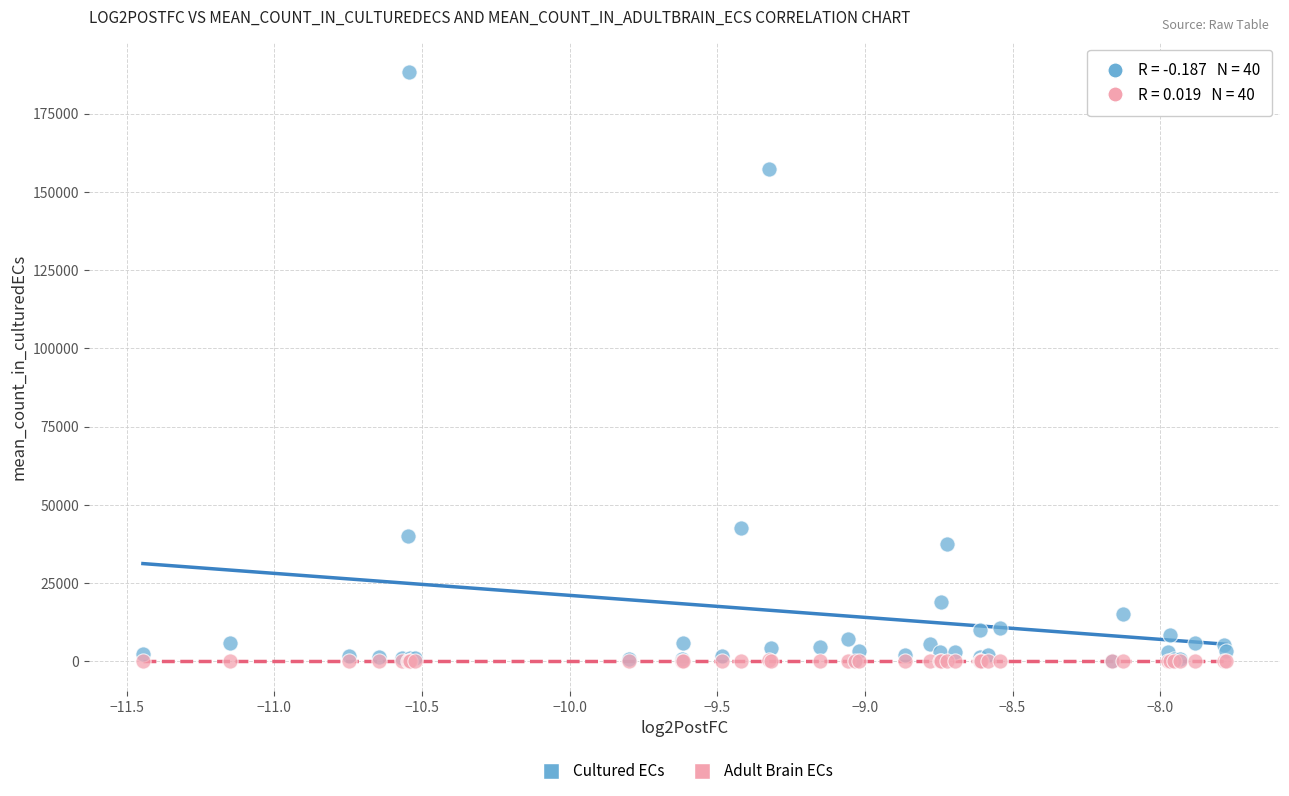

Across all series, what Y value is closest to 94216?

42687.7